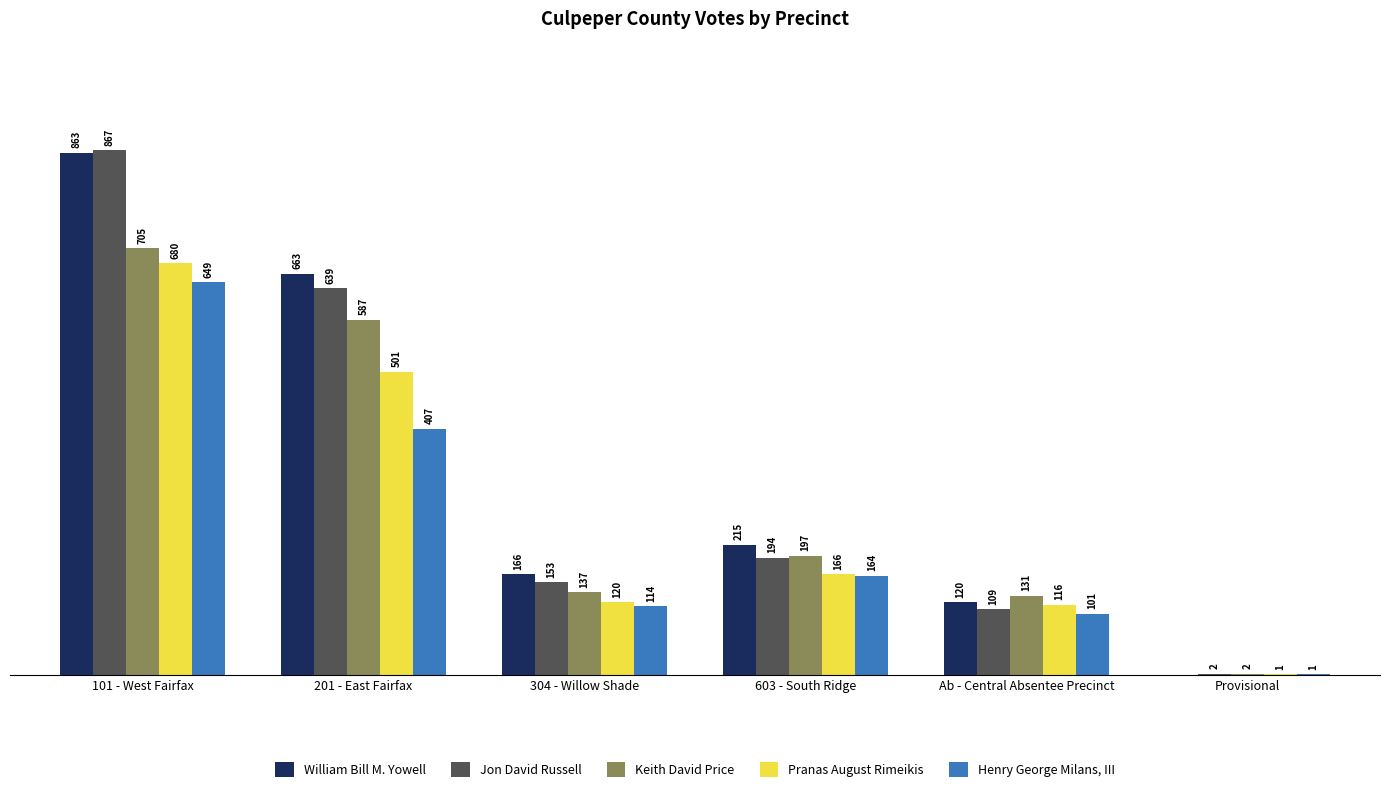

Which series has the largest total across all categories?

William Bill M. Yowell